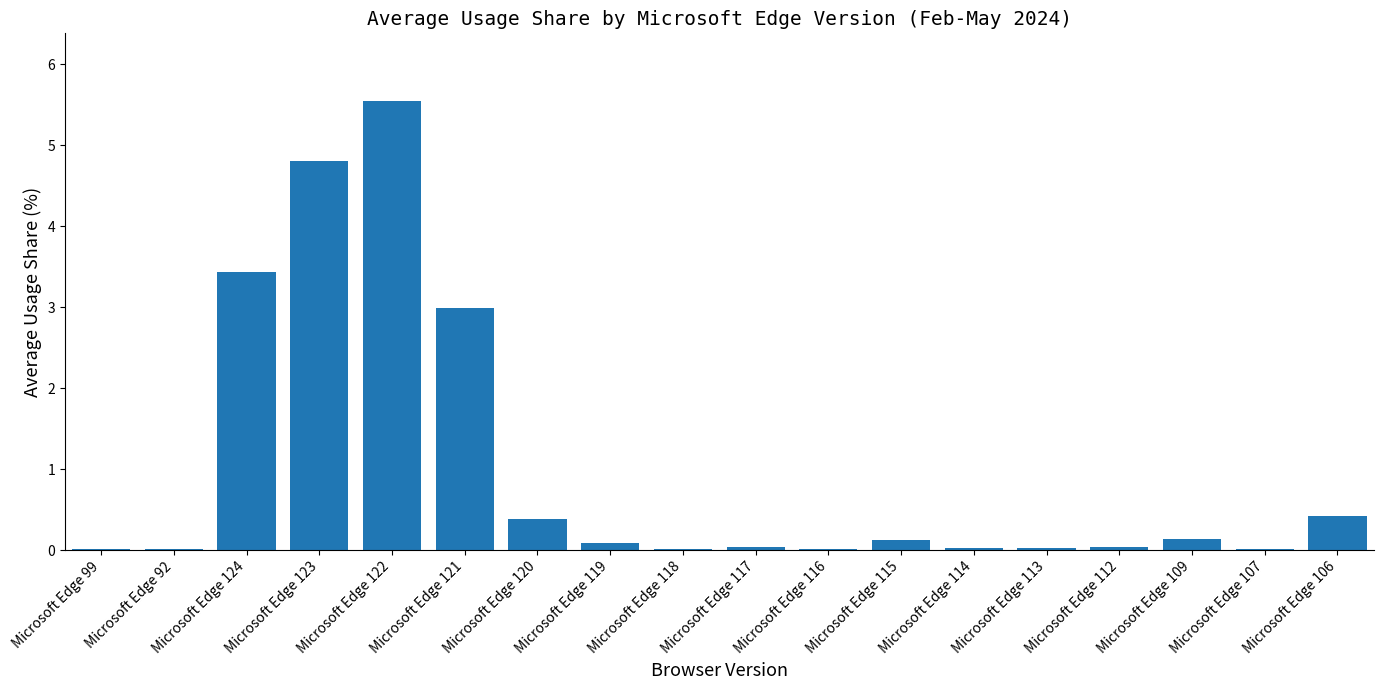

Which has a higher value, Microsoft Edge 115 or Microsoft Edge 106?

Microsoft Edge 106